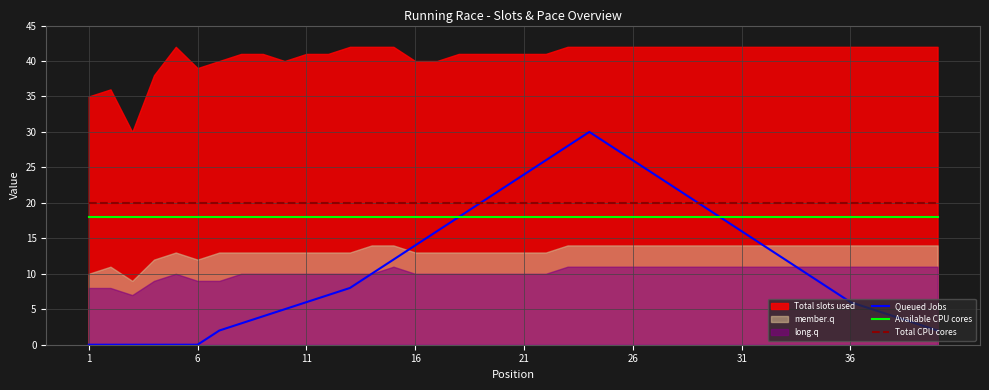

True or false: Available CPU cores and Total CPU cores cross at least once.

False